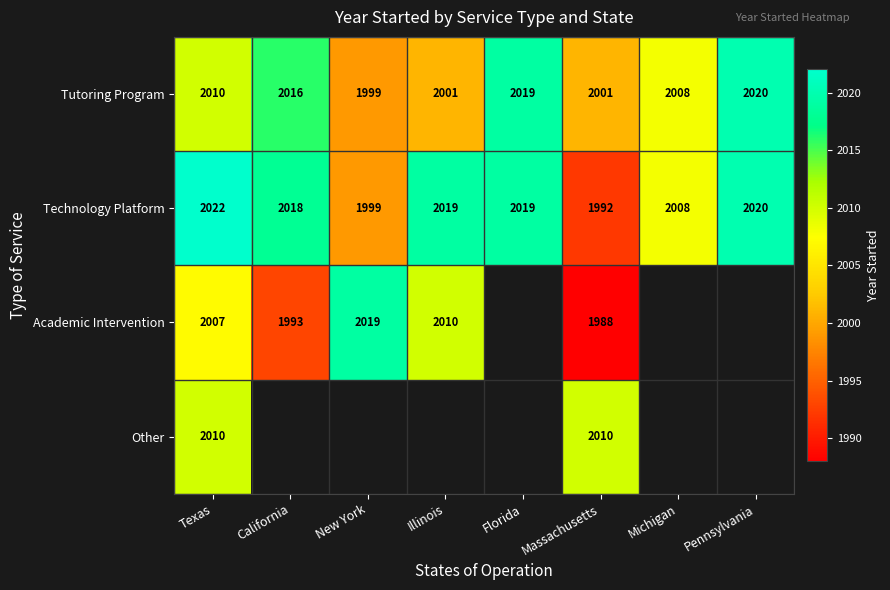

Which category has the highest value in the Tutoring Program series?

Pennsylvania